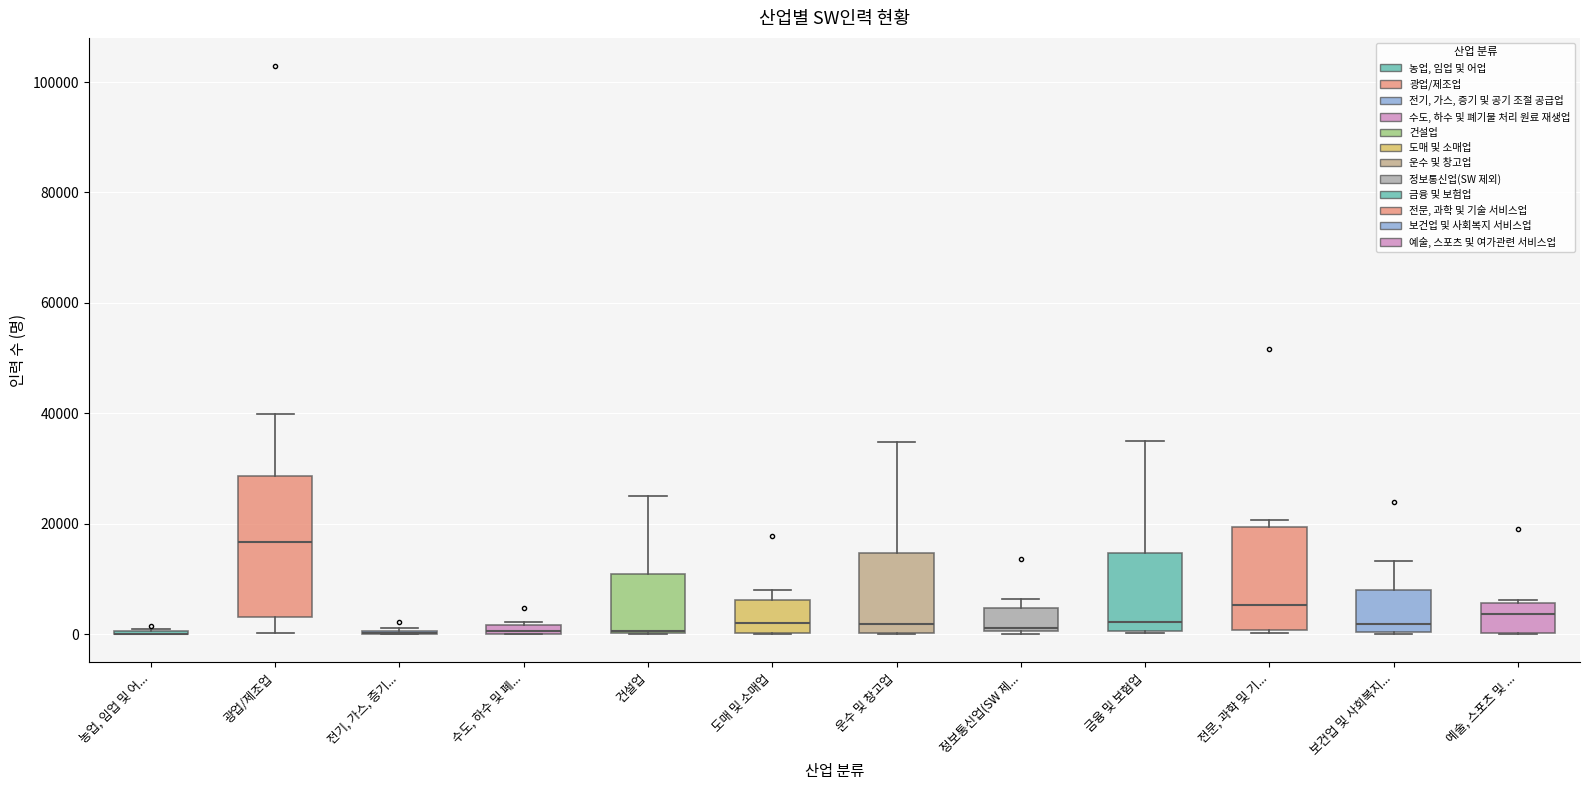

Comparing the boxes themselves (not the whiskers), which one is the tallest?

광업/제조업